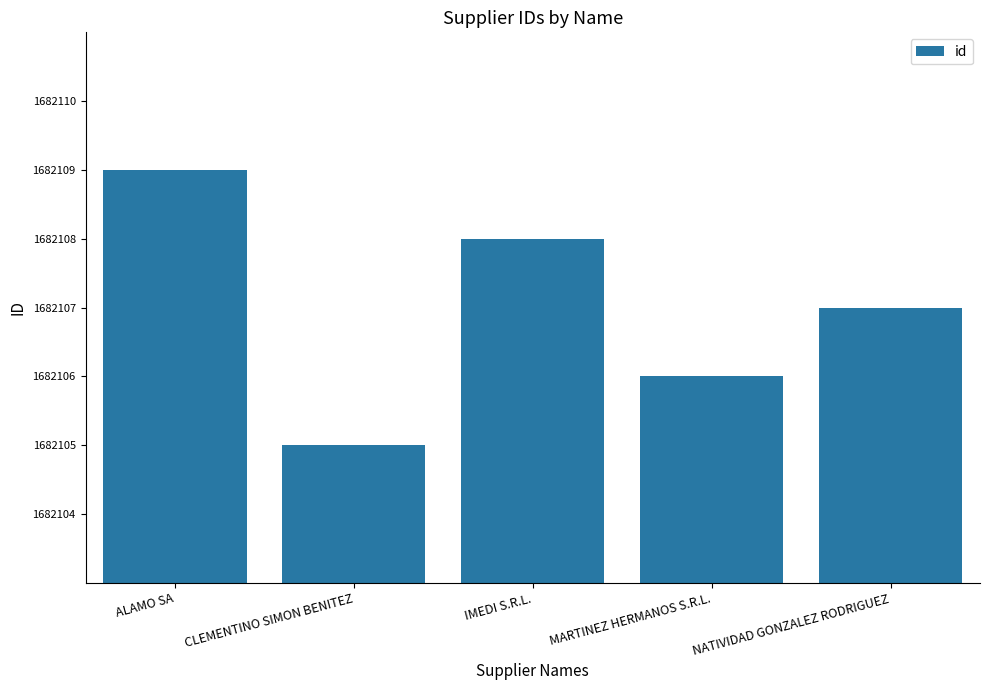

What is the greatest value displayed?

1682109